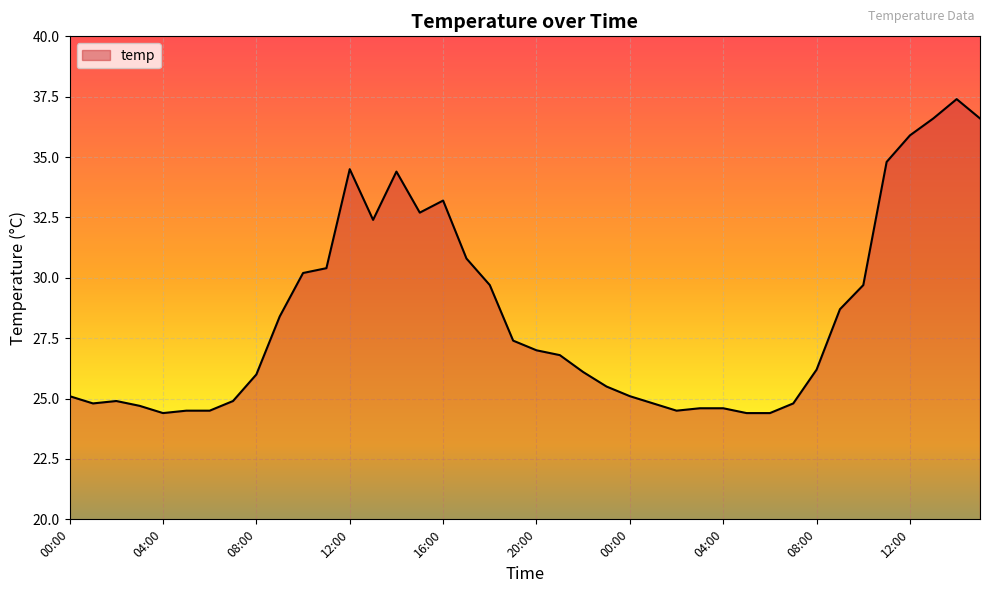

What is the greatest value displayed?

37.4